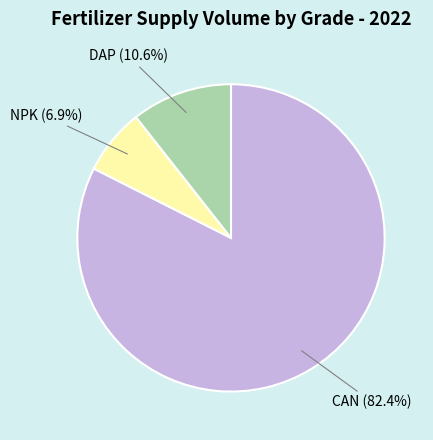

Approximately how many times larger is the value at DAP compared to NPK?

1.5